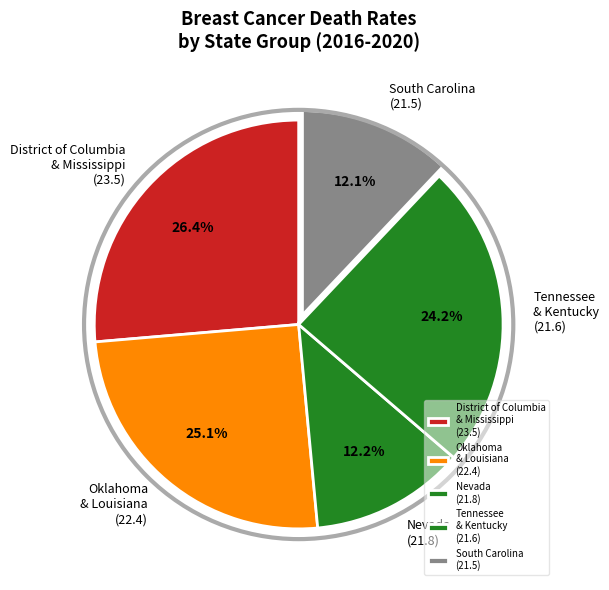

Which category has the biggest portion of the pie?

District of Columbia & Mississippi (23.5)